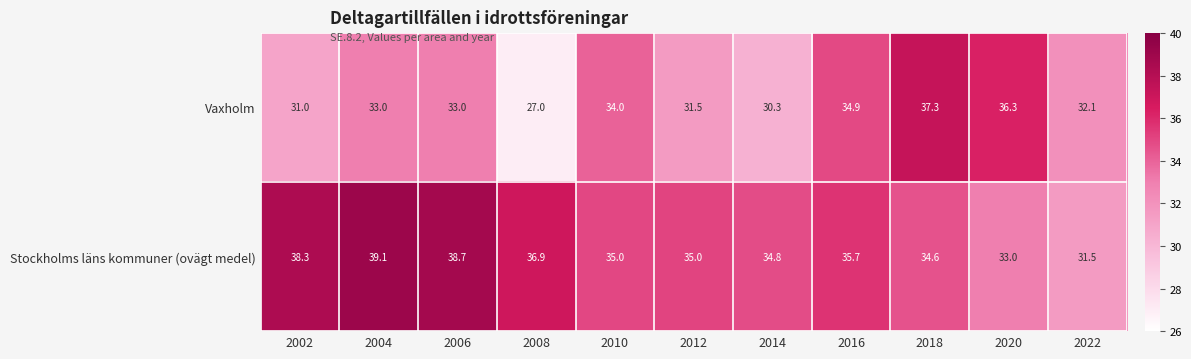

The Vaxholm series shows 36.3 at 2020. True or false?

True